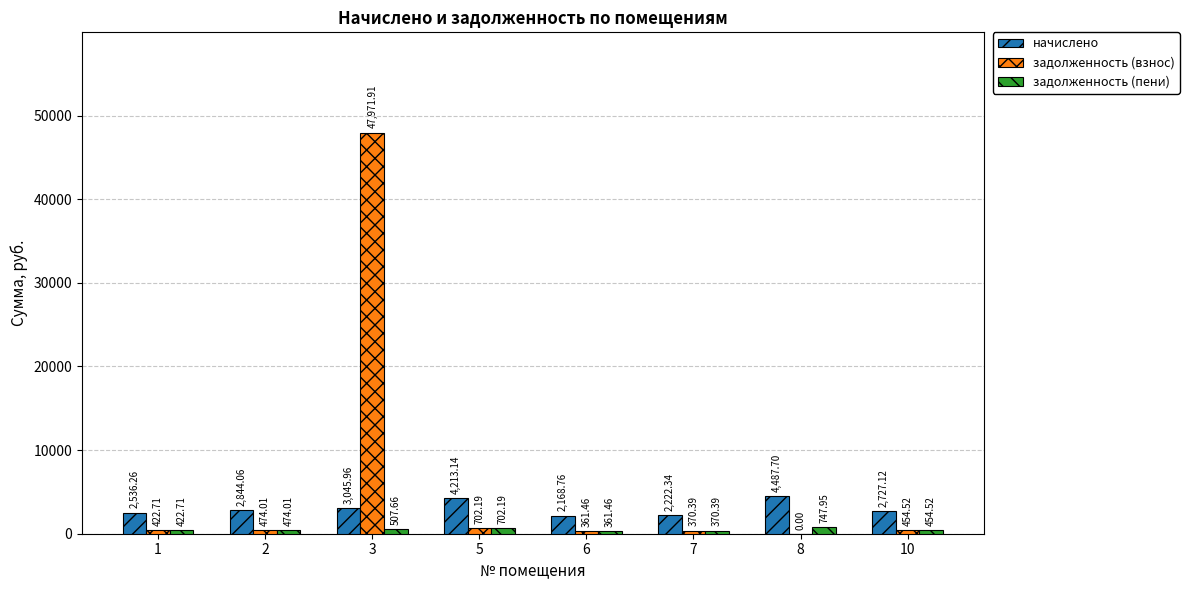

What is the sum of the начислено values at 6 and 1?

4705.0